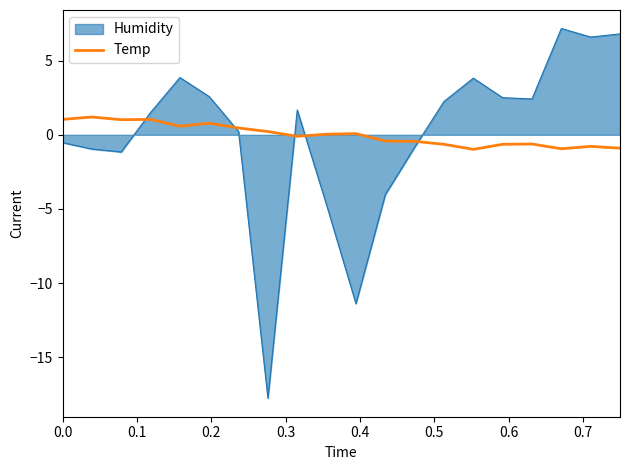

What is the maximum value for Humidity?

7.2